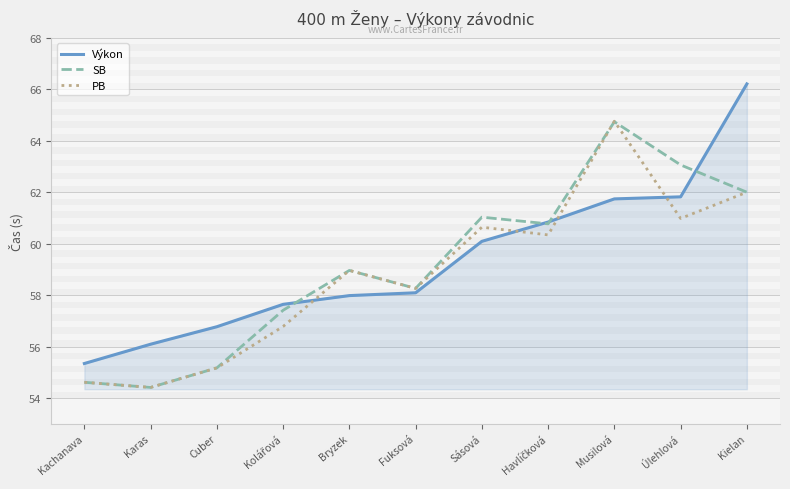

Which series changed the most between Musilová and Kielan?

Výkon